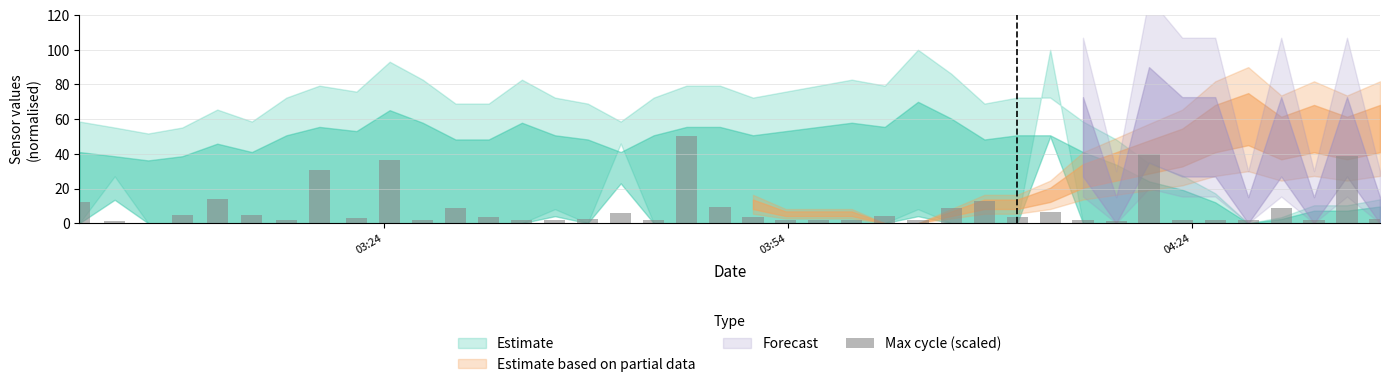

What is the maximum value shown in the chart?

50.0